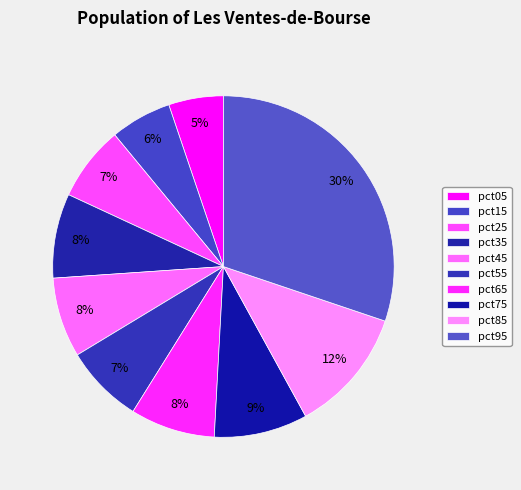

What portion of the pie excludes pct85?

88.2%